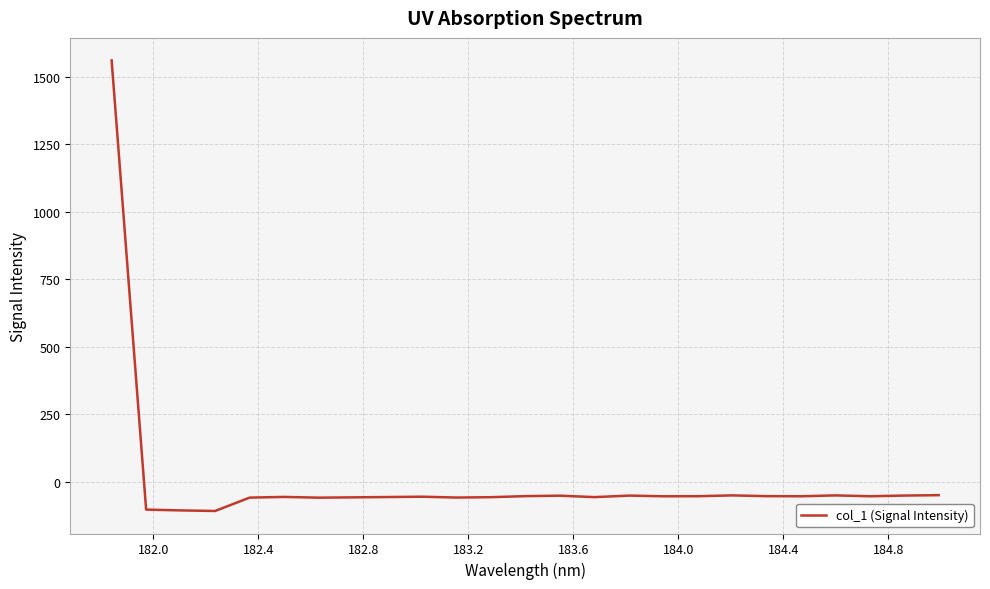

What is the difference between the maximum and minimum values?

1668.7